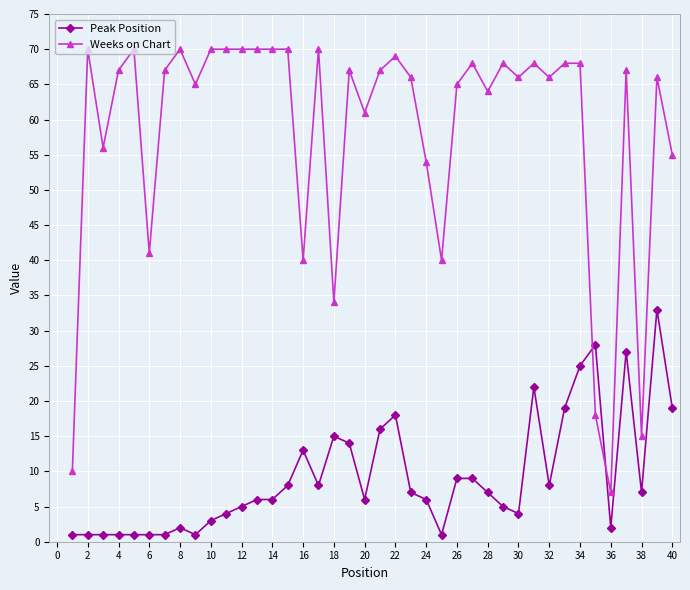

Does the chart have visible grid lines?

Yes